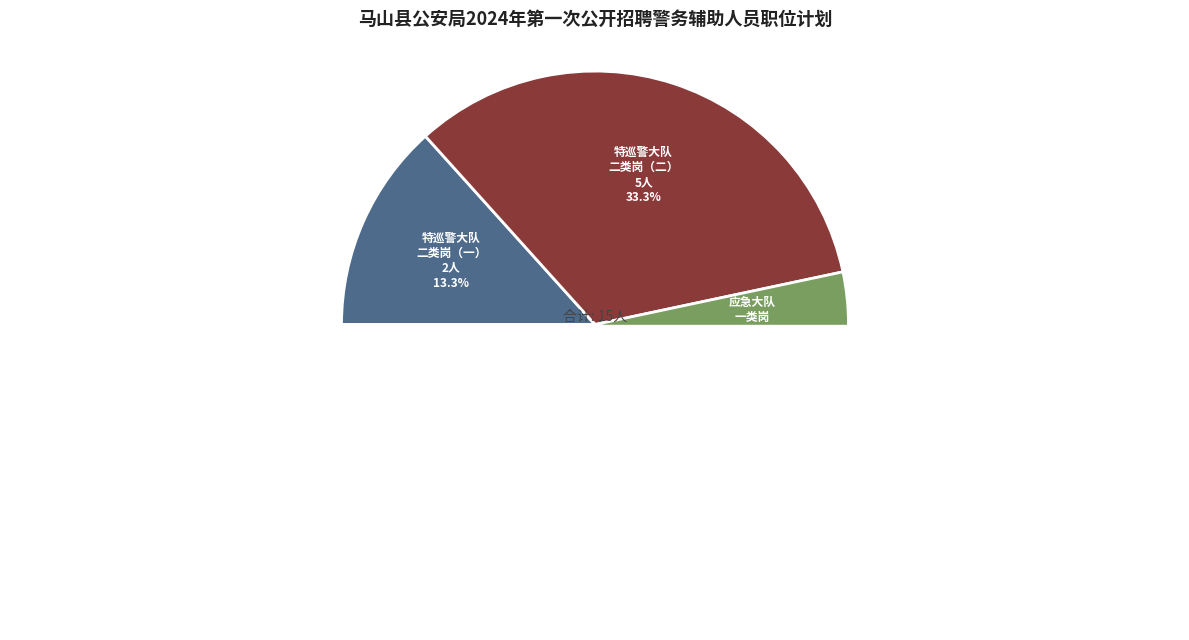

What percentage is the 马山县禁毒办
二类岗 slice, to the nearest percent?

7%